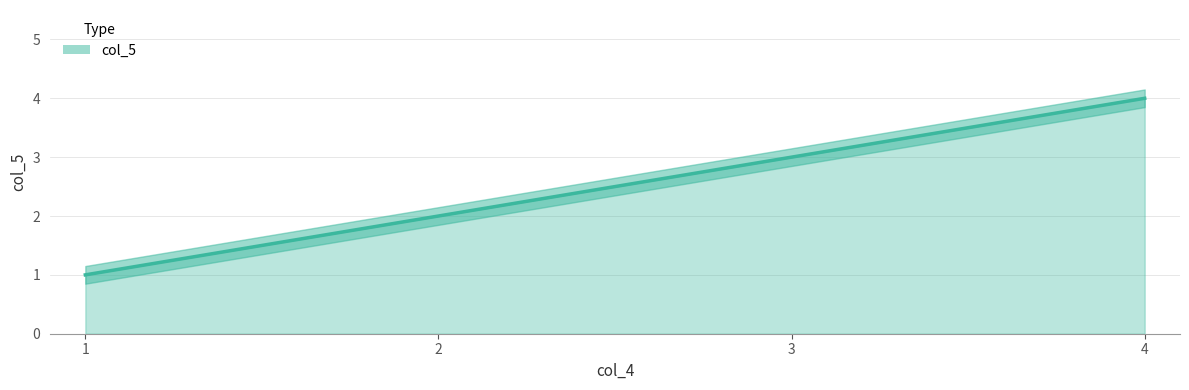

True or false: the data has more than 2 interior local peaks.

False